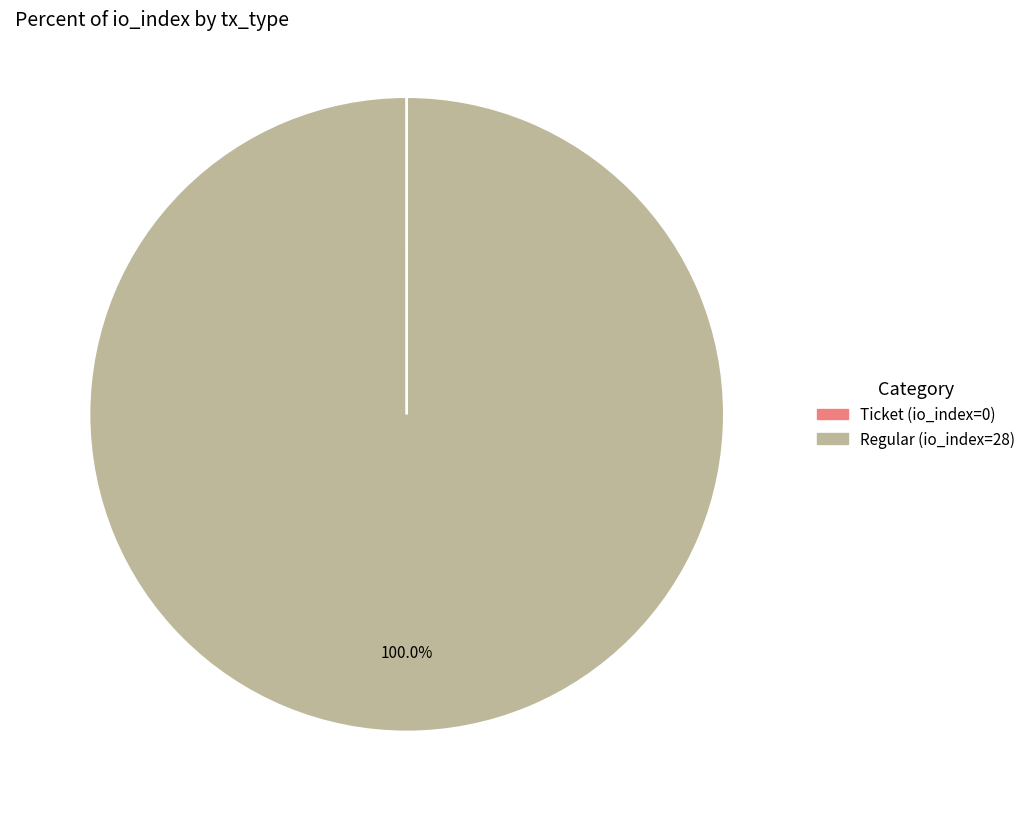

What is the largest slice in the pie chart?

Regular (io_index=28)